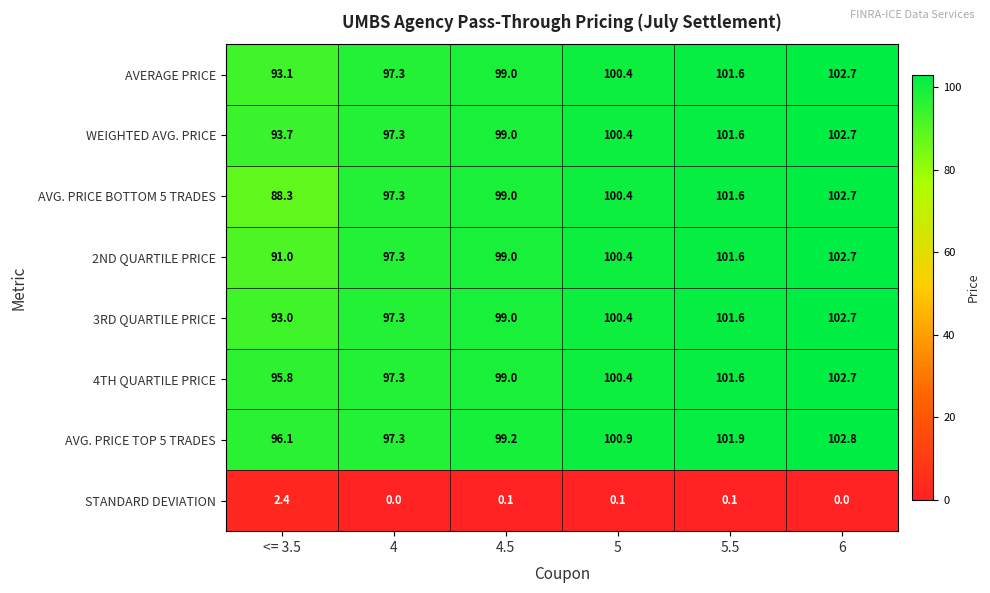

Which series has the largest range (max minus min)?

AVG. PRICE BOTTOM 5 TRADES